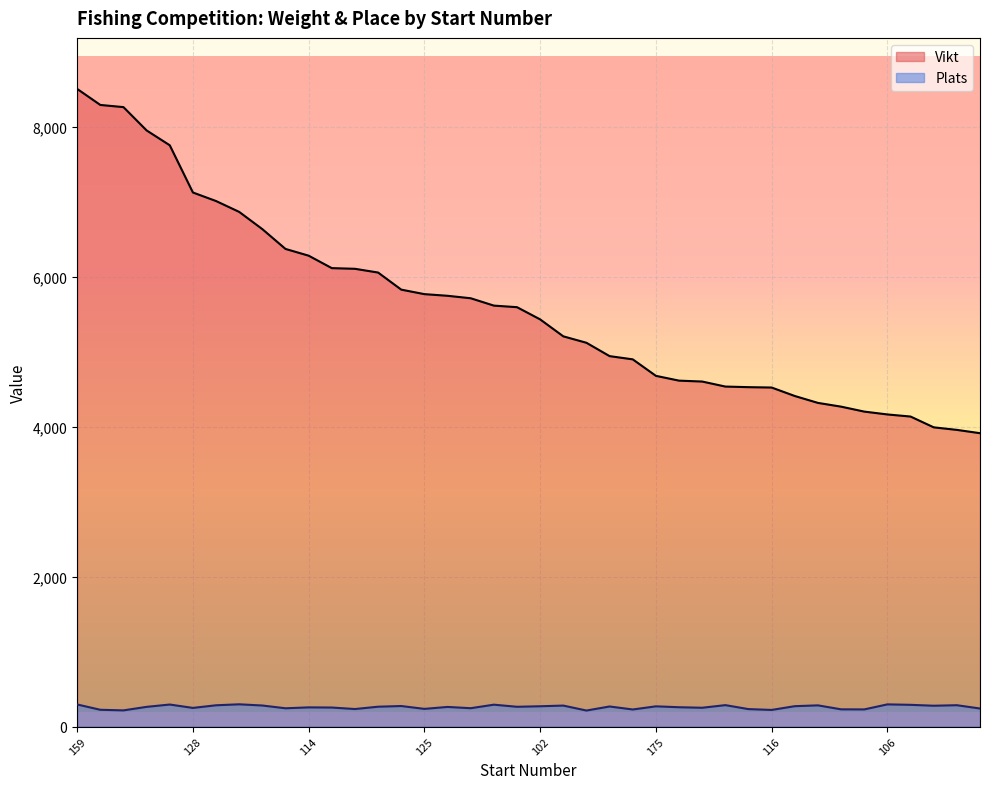

Between 126 and 118, which series saw the biggest shift?

Vikt